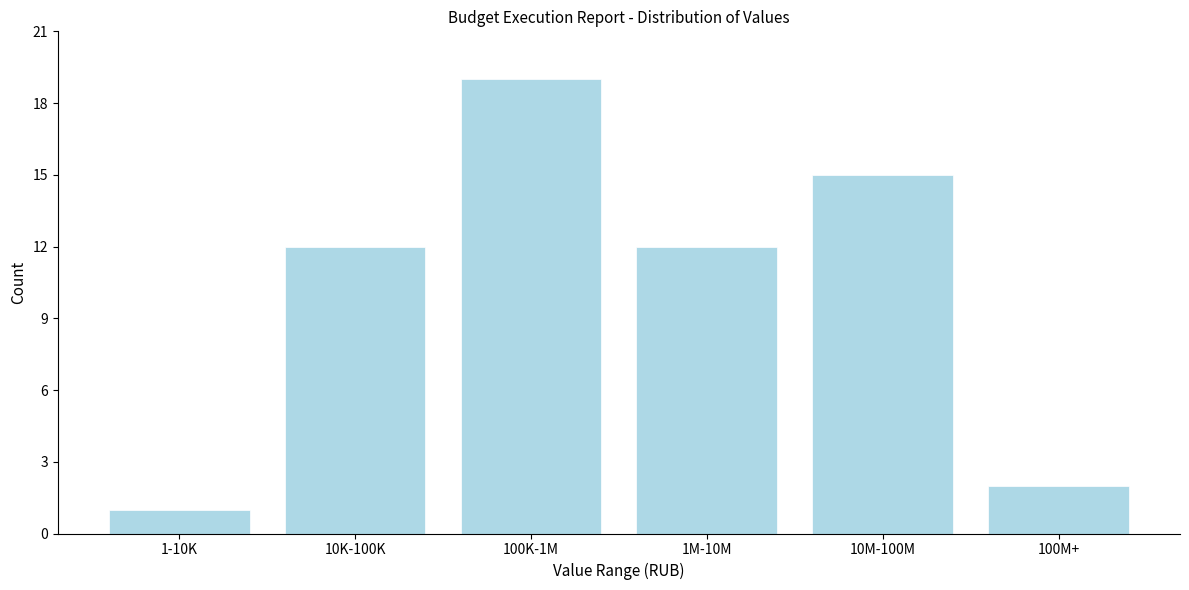

Reading right to left, transcribe all the data shown in this chart.

2	15	12	19	12	1